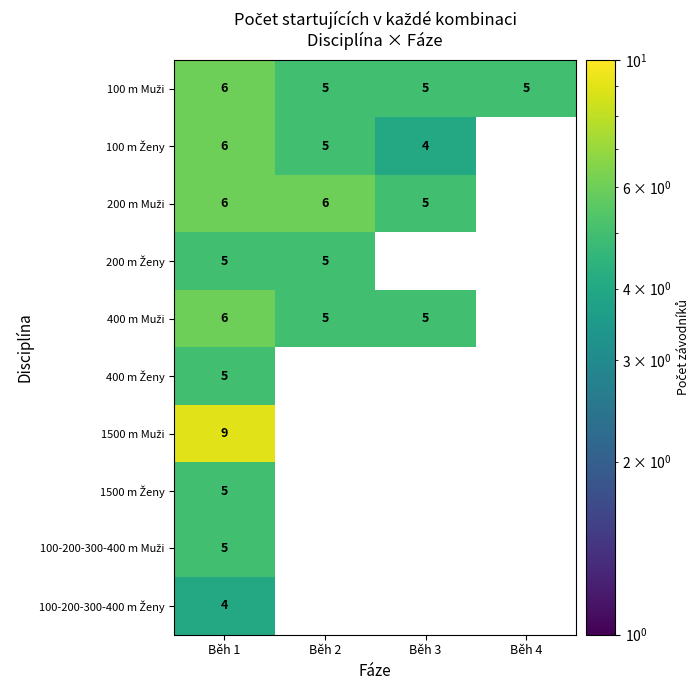

Is it true that 200 m Ženy equals 8.9 at Běh 2?

False